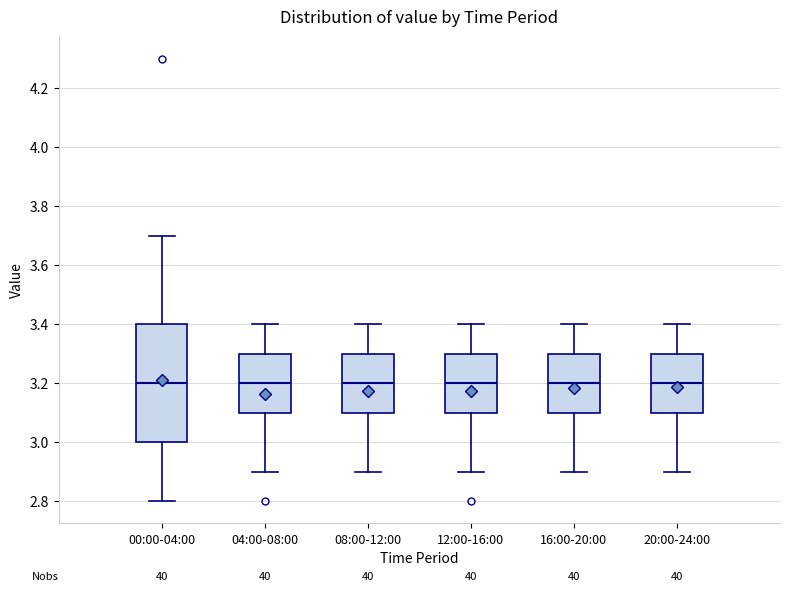

Reading left to right, transcribe this box plot: for each box, give where its median line is, the range the box spans, and where its two whiskers end, as read against the y-axis. The values are not printed on the chart, so give them approximately, as read against the axis.

00:00-04:00: median 3.2, box 3.0 to 3.4, whiskers 2.8 to 3.7
04:00-08:00: median 3.2, box 3.1 to 3.3, whiskers 2.9 to 3.4
08:00-12:00: median 3.2, box 3.1 to 3.3, whiskers 2.9 to 3.4
12:00-16:00: median 3.2, box 3.1 to 3.3, whiskers 2.9 to 3.4
16:00-20:00: median 3.2, box 3.1 to 3.3, whiskers 2.9 to 3.4
20:00-24:00: median 3.2, box 3.1 to 3.3, whiskers 2.9 to 3.4